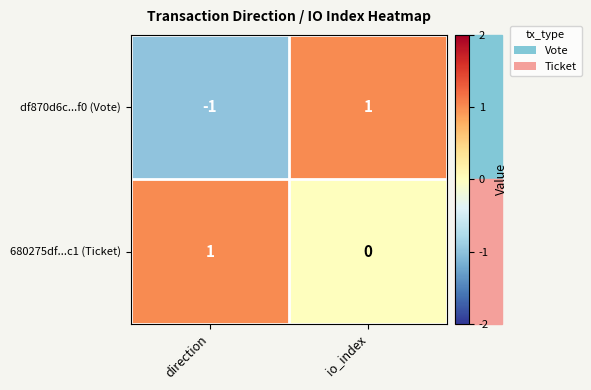

At which label does df870d6c...f0 (Vote) reach its minimum?

direction